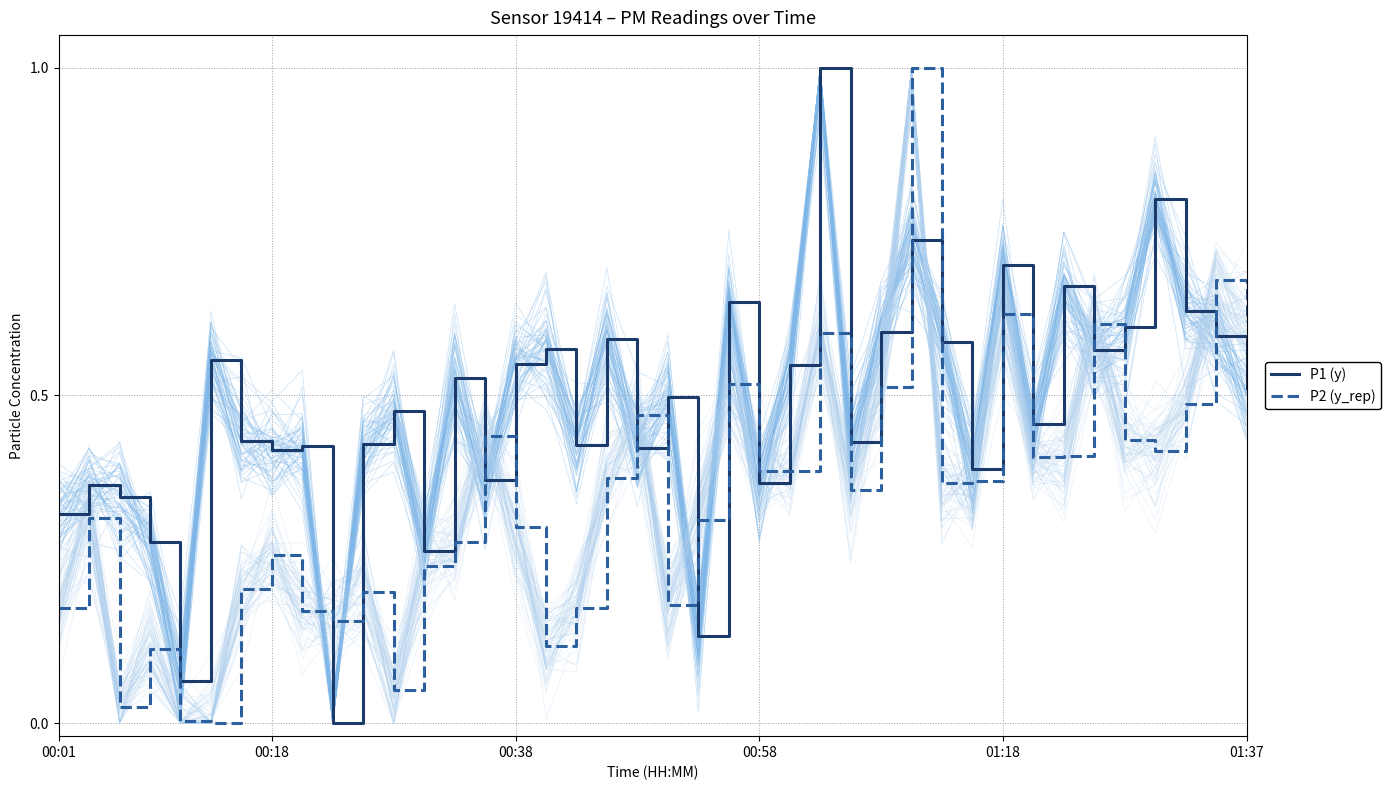

The P2 (y_rep) series shows 0.1 at 00:01. True or false?

False